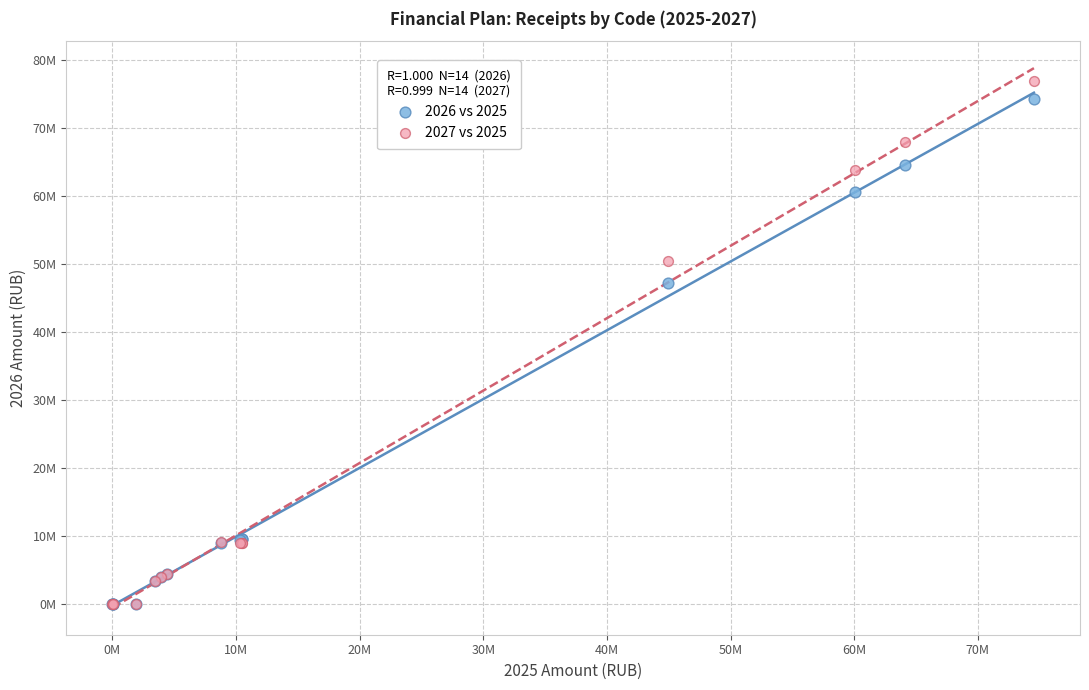

Which series contains the highest Y value?

2027 vs 2025